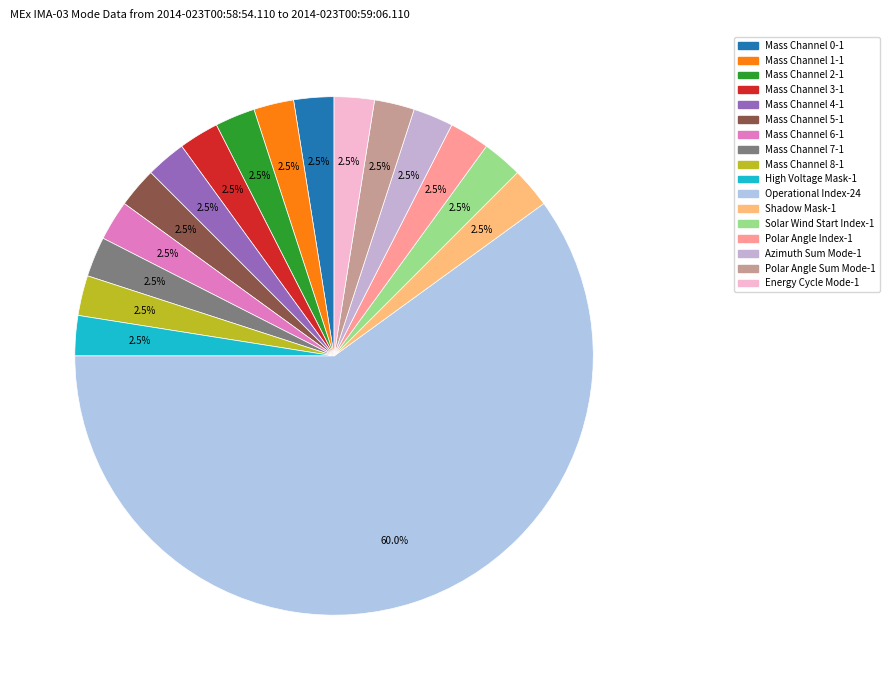

What is the majority slice?

Operational Index